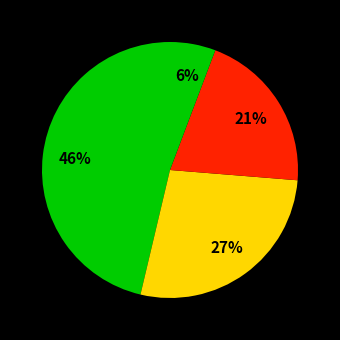

Count the number of slices in the pie.

4